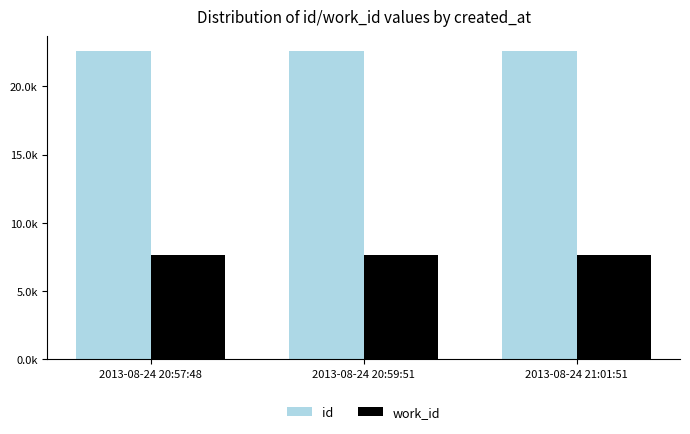

The id series shows 36985 at 2013-08-24 21:01:51. True or false?

False